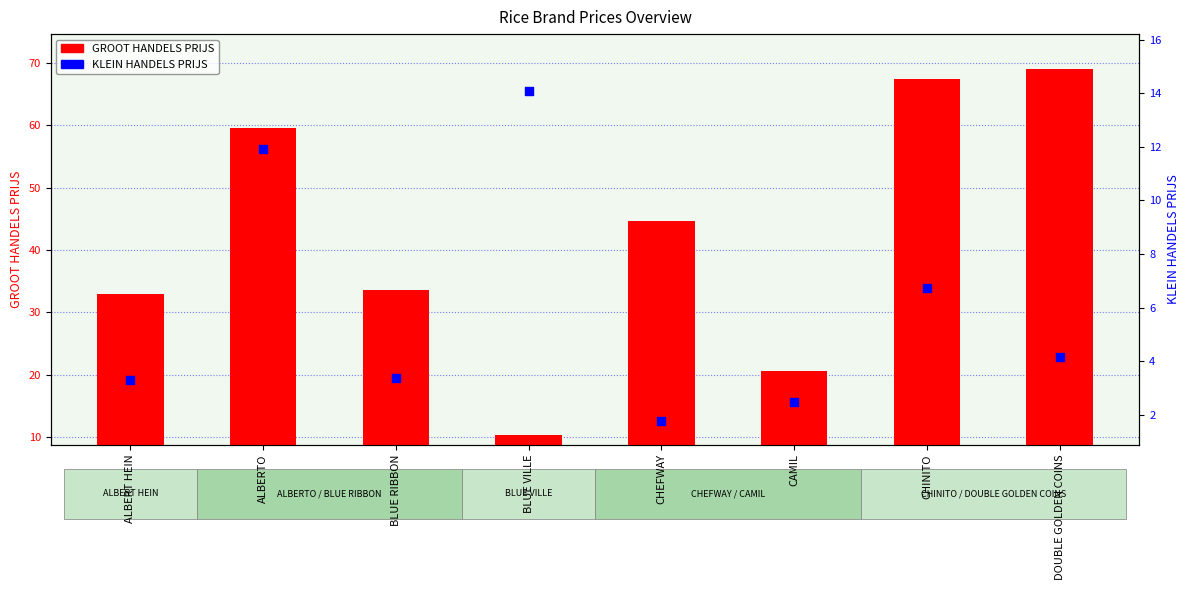

Which series reaches the maximum Y coordinate?

GROOT HANDELS PRIJS